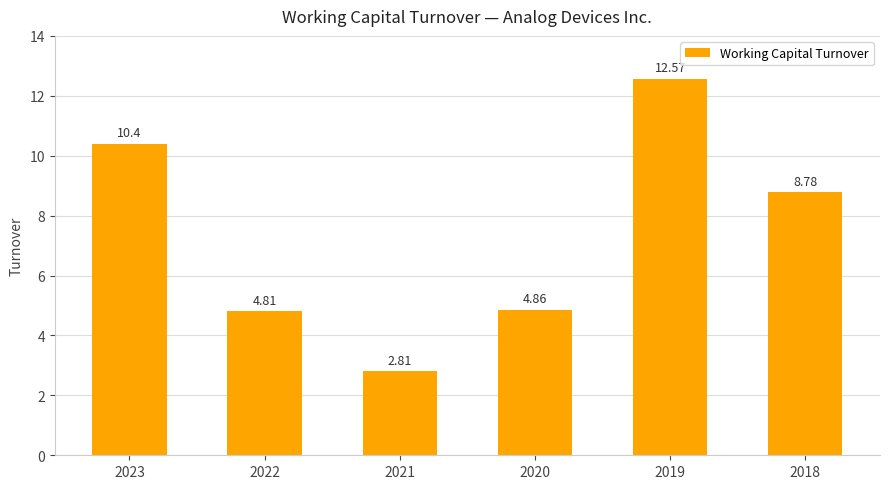

List the labels in order of value, smallest first.

2021, 2022, 2020, 2018, 2023, 2019